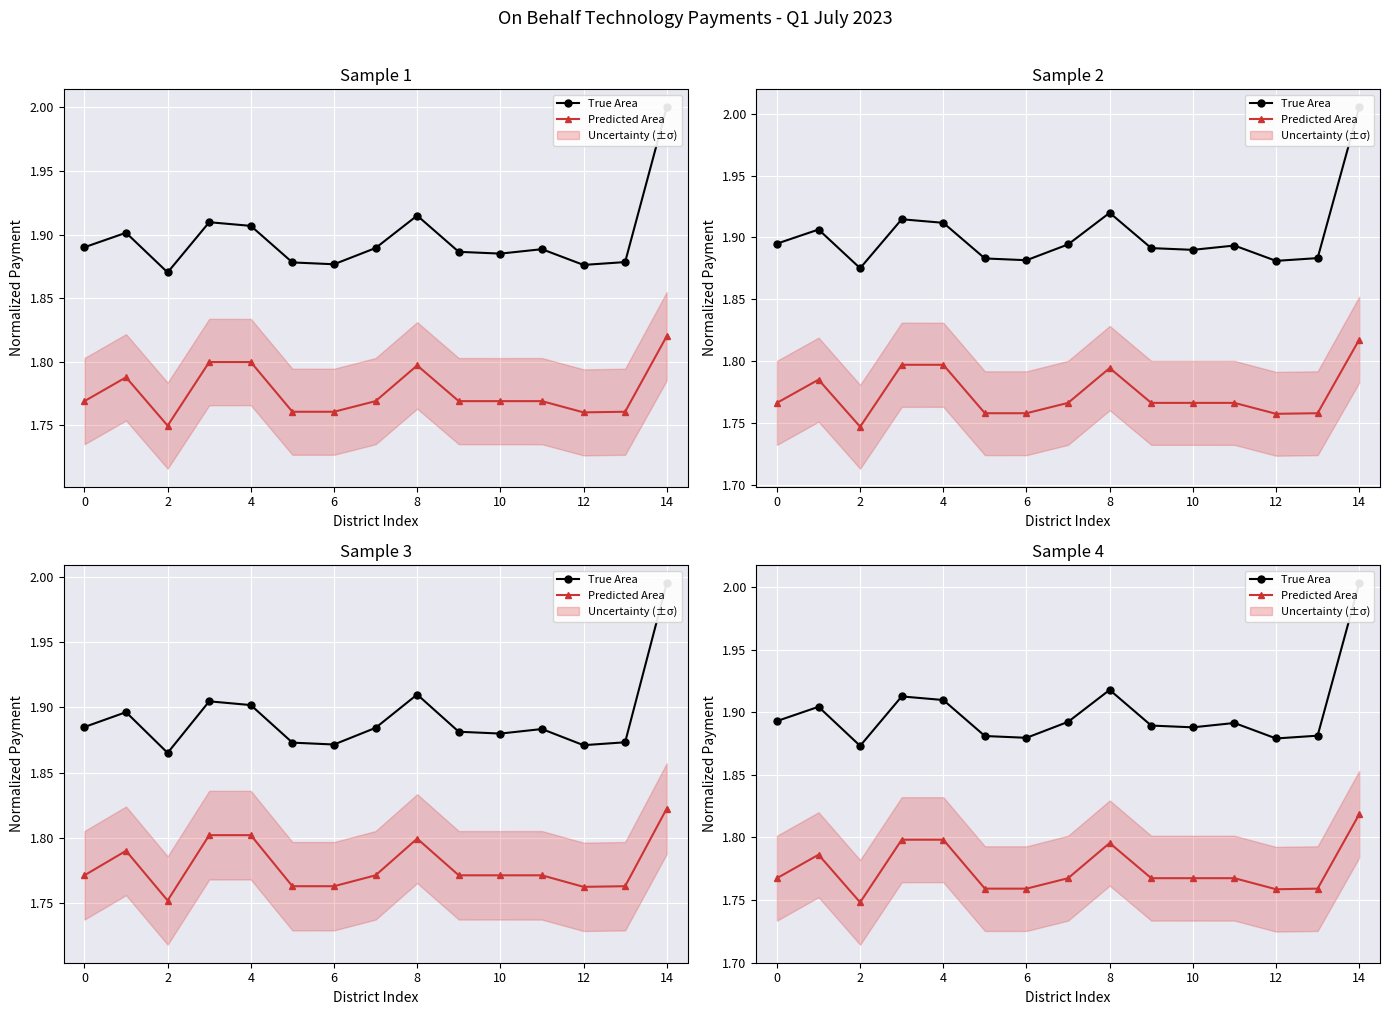

True or false: True Area and Predicted Area intersect in this chart.

False